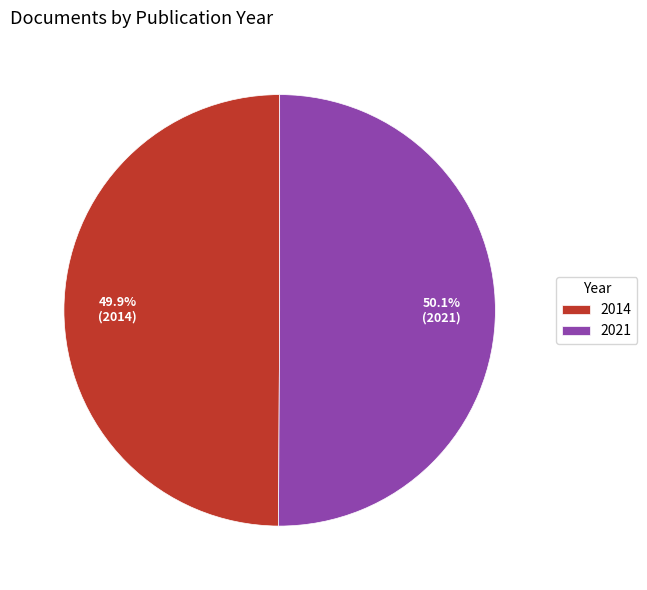

How many segments does this pie chart have?

2